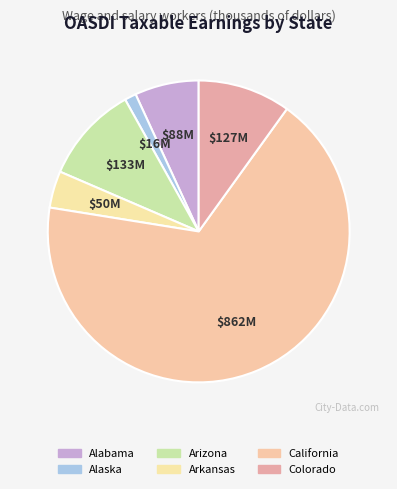

To the nearest percent, what percentage of the pie is Arizona?

10%